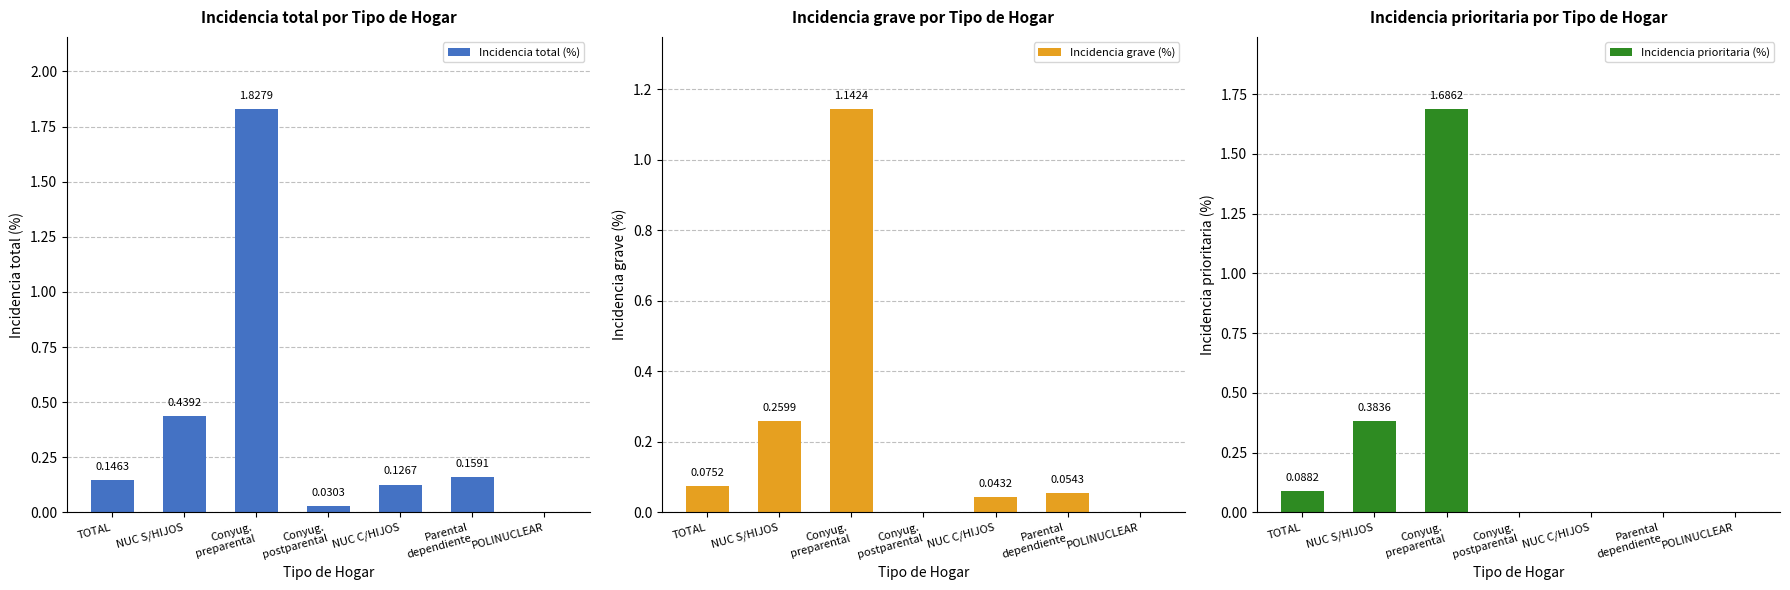

How many positive values does the Incidencia grave (%) series have?

5